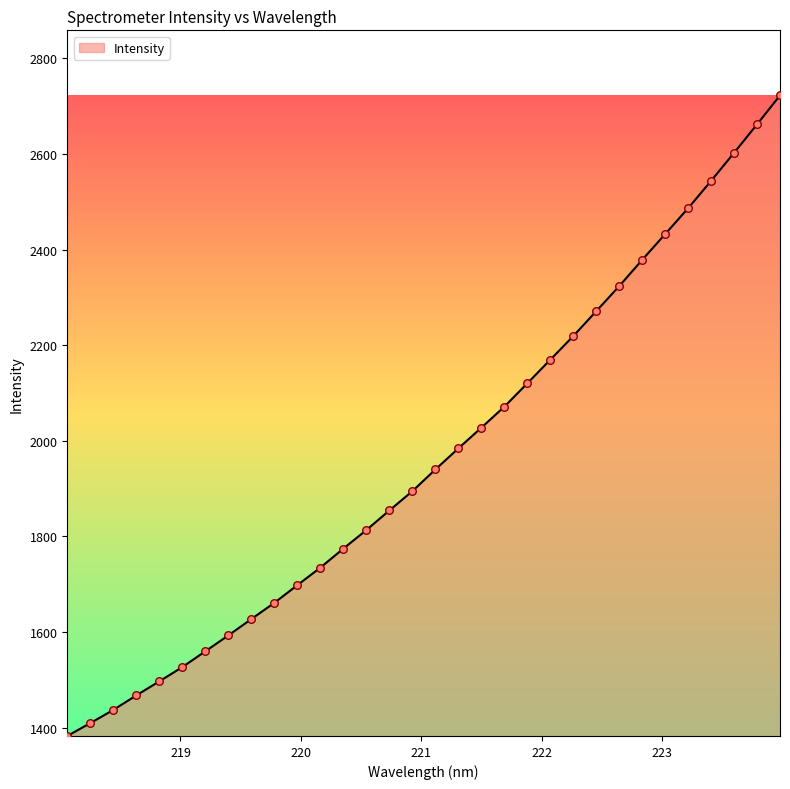

What is the greatest value displayed?

2722.3